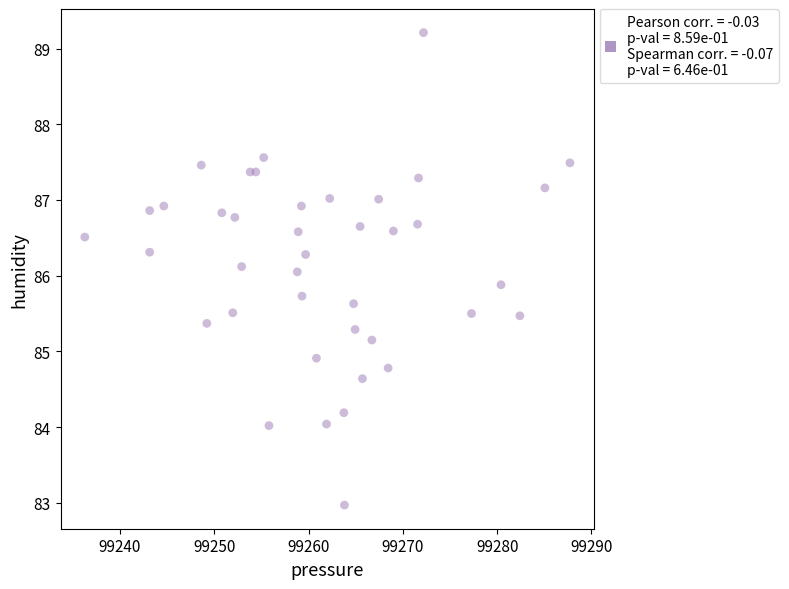

What is the range of Y values (max minus min)?

6.2